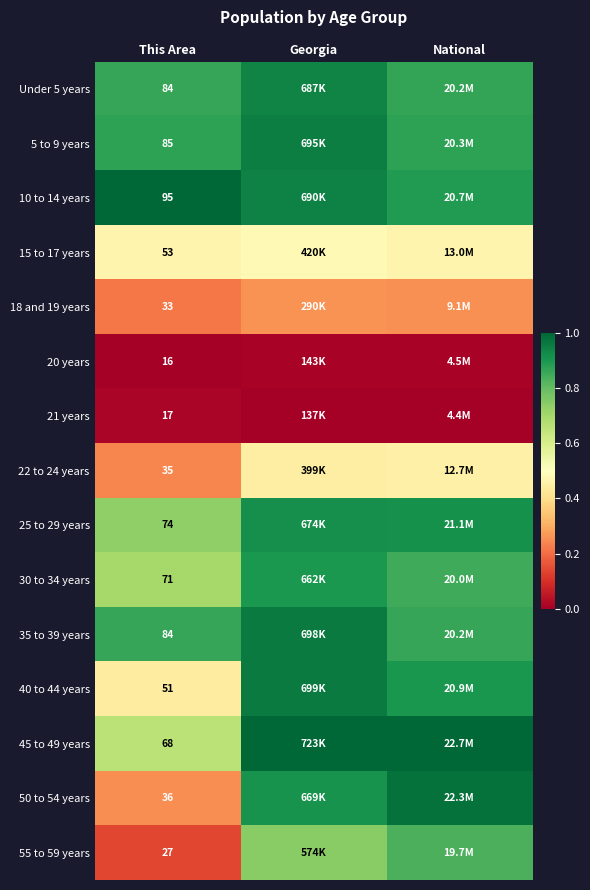

At National, list the series in order from largest to smallest.

45 to 49 years, 50 to 54 years, 25 to 29 years, 40 to 44 years, 10 to 14 years, 5 to 9 years, Under 5 years, 35 to 39 years, 30 to 34 years, 55 to 59 years, 15 to 17 years, 22 to 24 years, 18 and 19 years, 20 years, 21 years